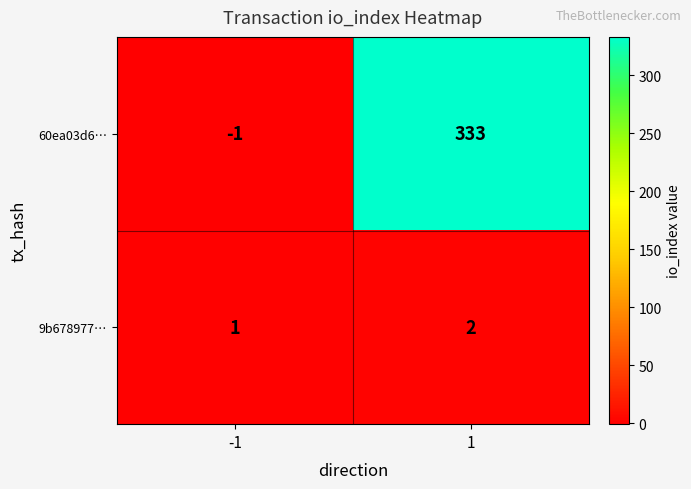

What is the total value across all series at 1?

335